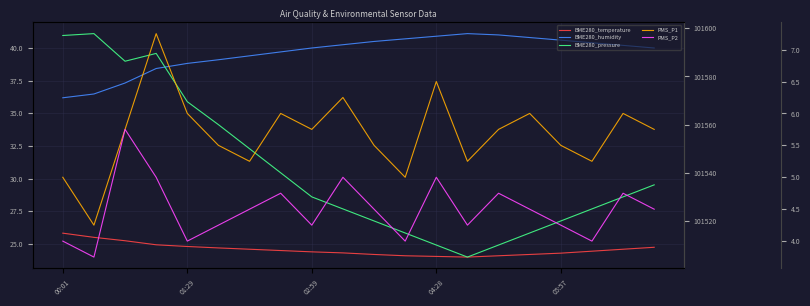

Is it true that PMS_P2 equals 7.4 at 13?

False